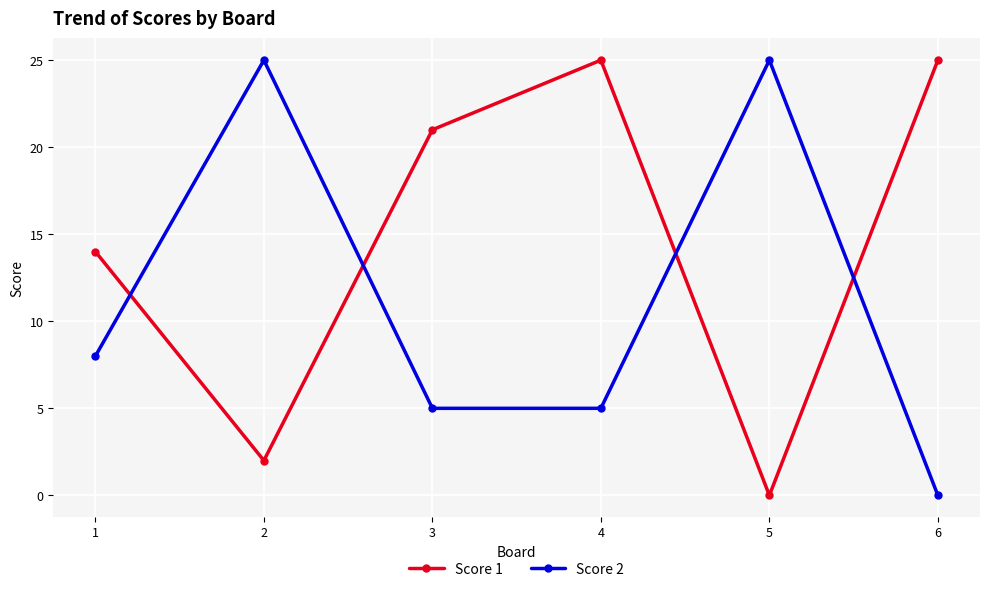

What is the maximum value for Score 1?

25